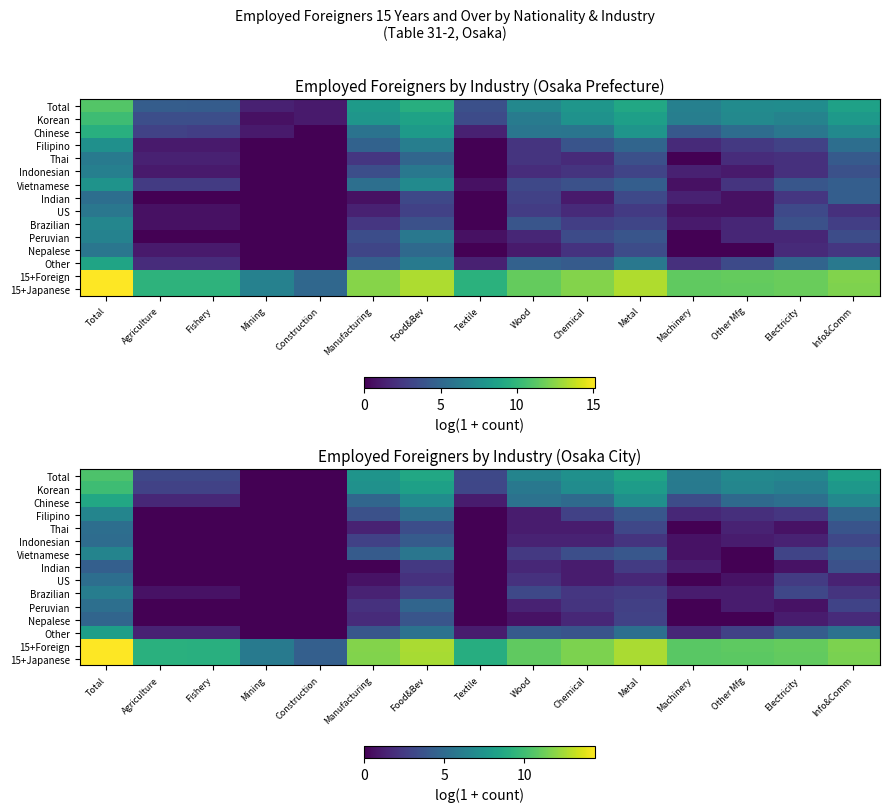

At which category does the chart reach its peak across all series?

Total